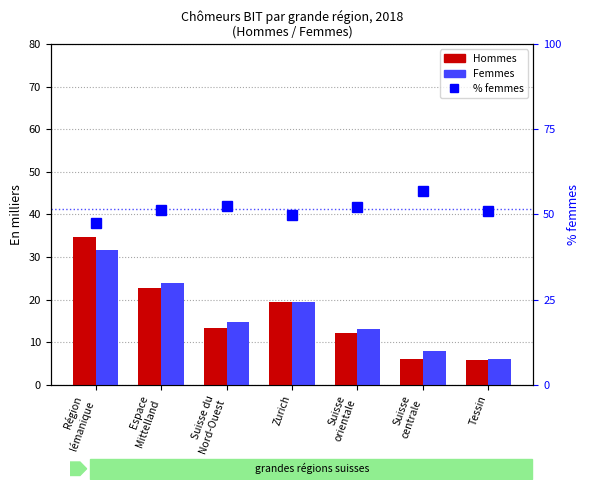

At which category is the sum across all series the highest?

Région
lémanique